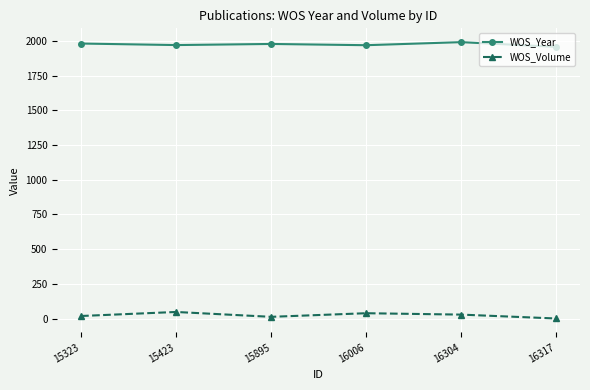

What is the difference between the maximum and minimum values in the WOS_Year series?

34